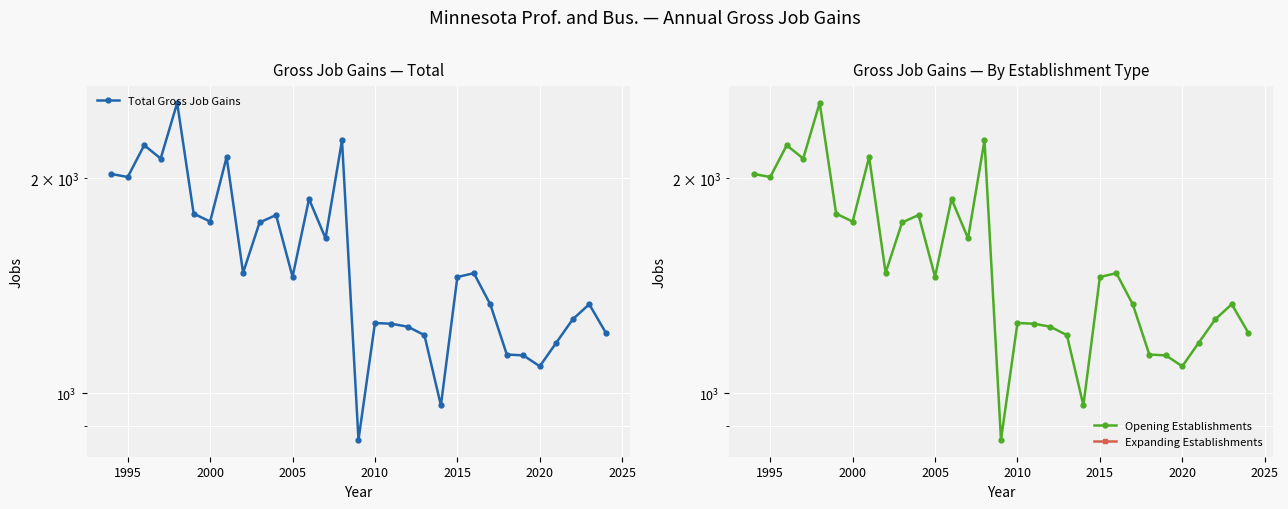

True or false: Opening Establishments and Expanding Establishments cross at least once.

False